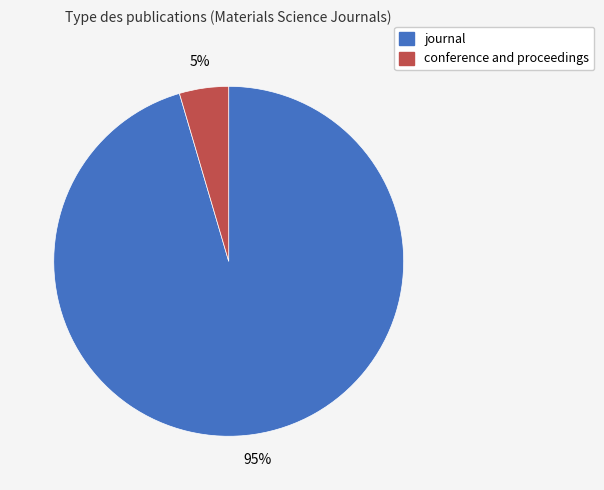

Which slice is the largest?

journal